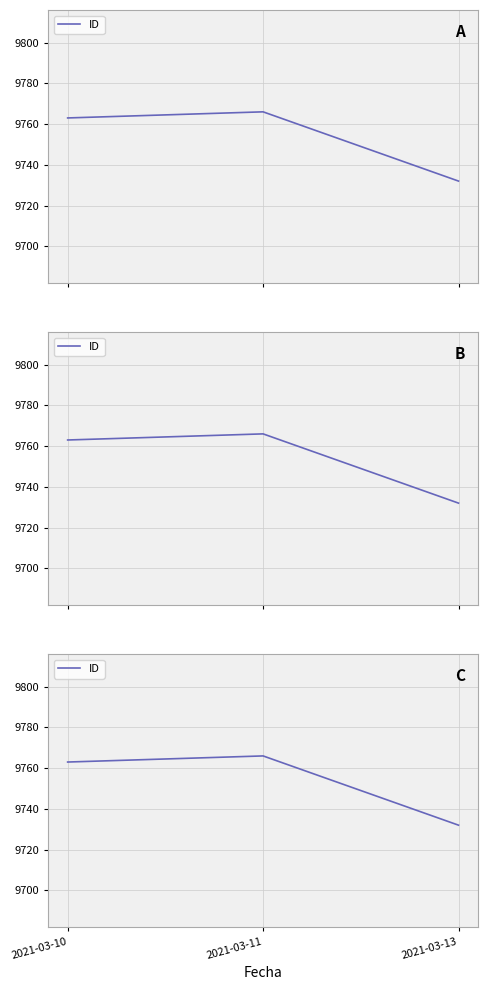

The value at 2021-03-10 is 6287. True or false?

False